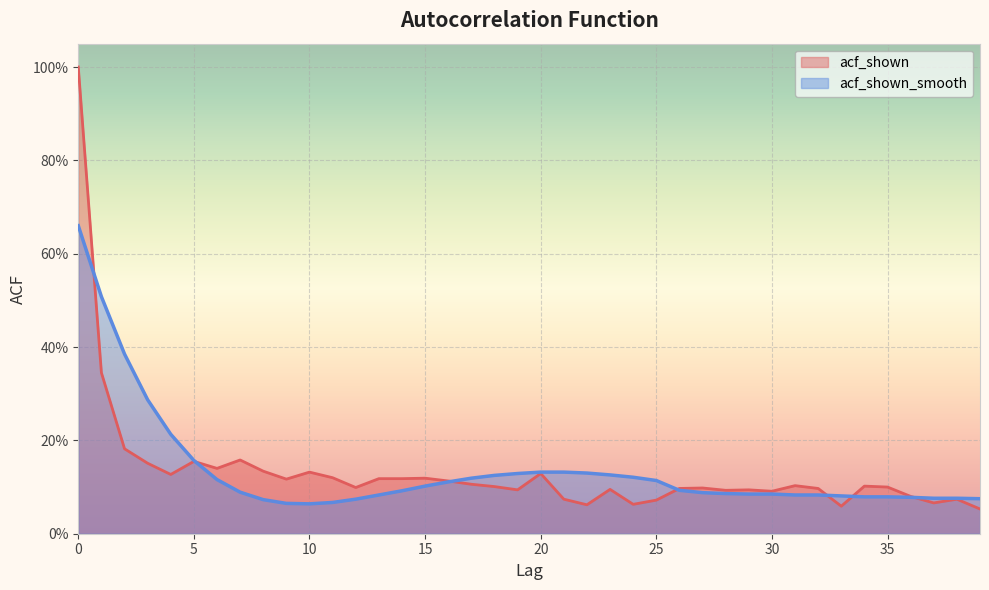

What are all the series names shown in the legend?

acf_shown, acf_shown_smooth